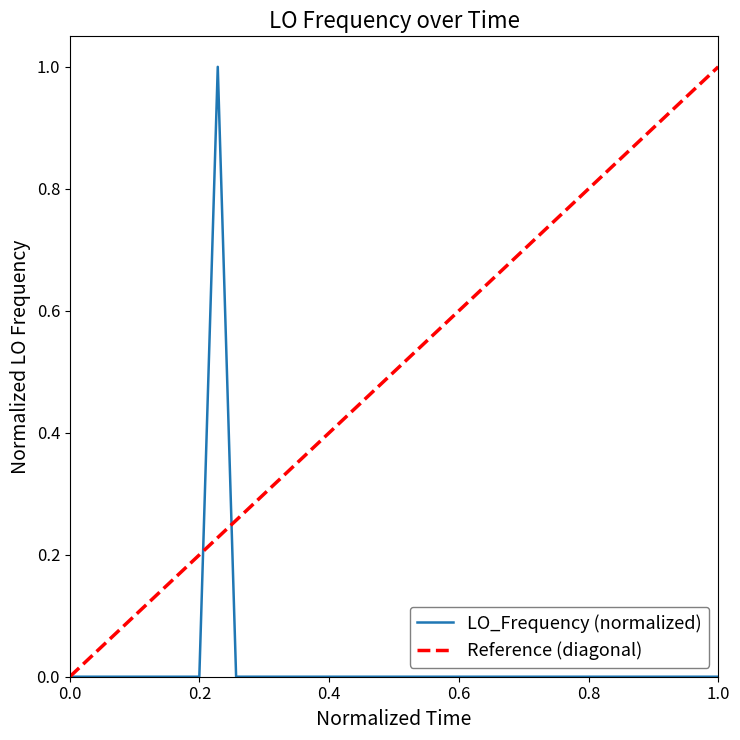

Is this an area chart (filled region under the line)?

No